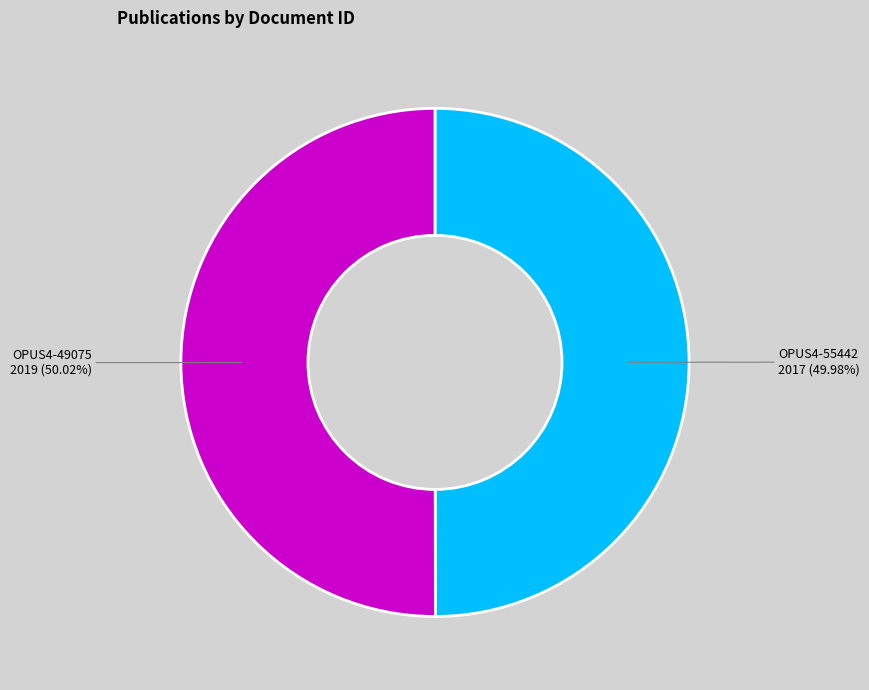

Is there a majority slice in this chart?

Yes